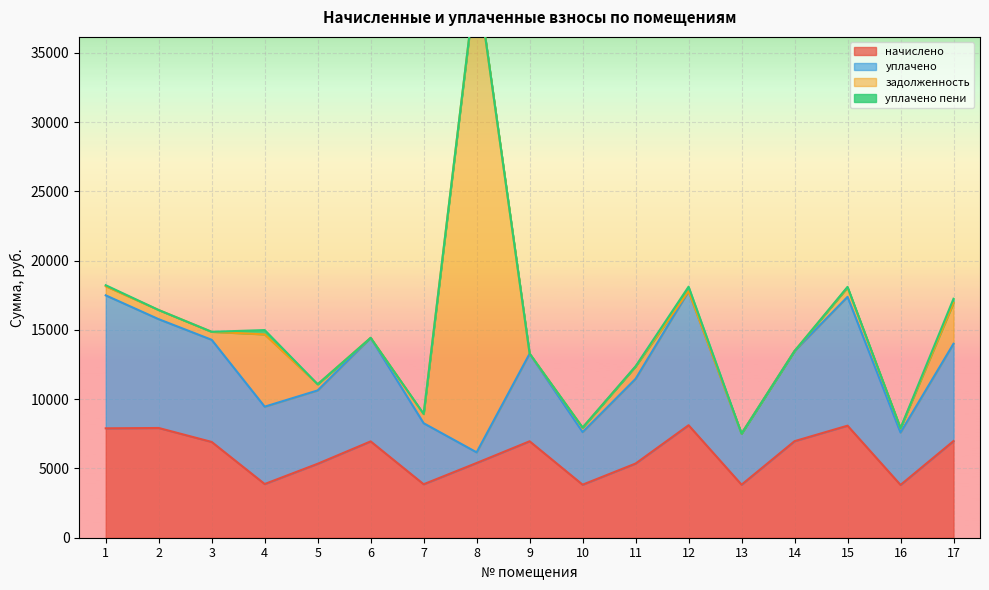

What is the maximum value for начислено?

8119.9